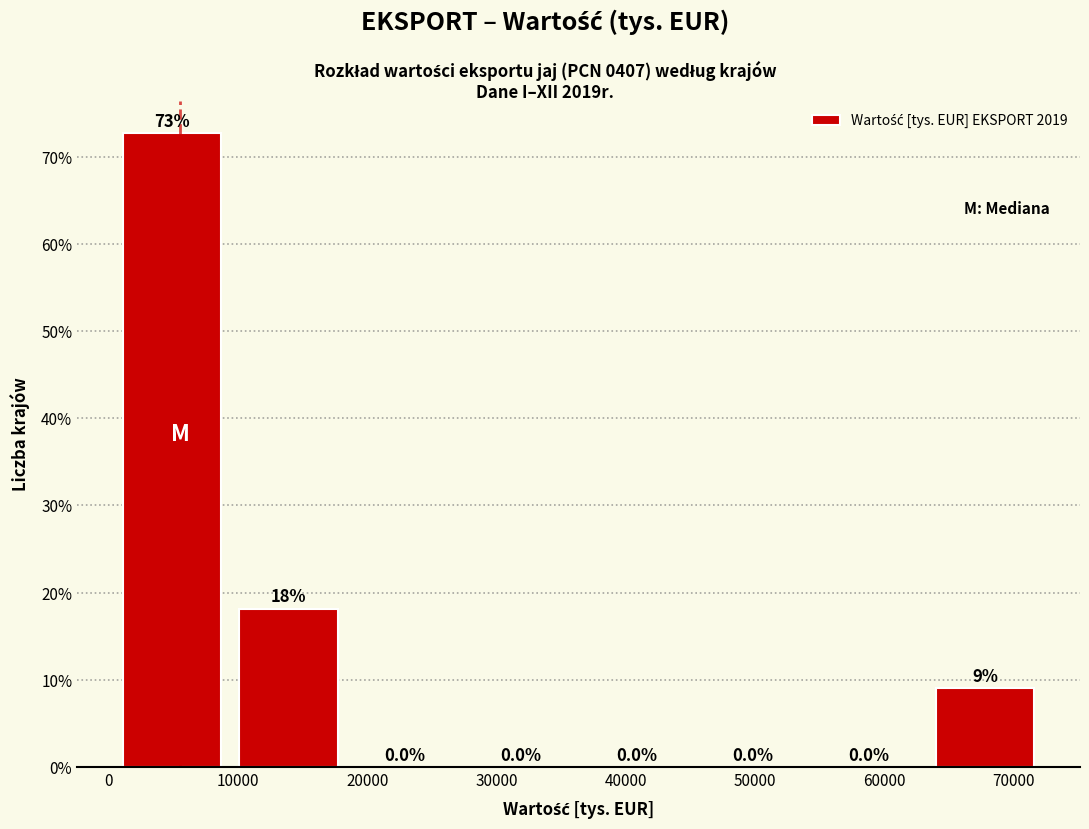

Which range on the x-axis has the tallest bar?

1000 to 10000